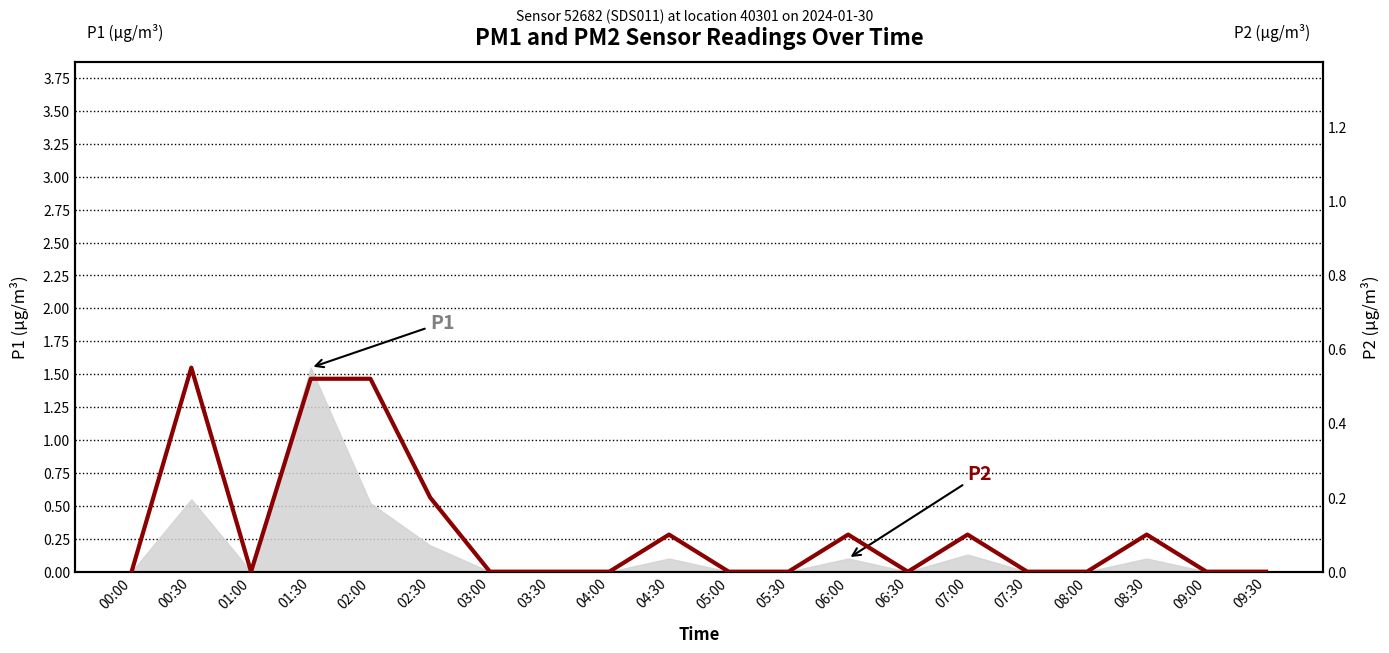

What is the difference between the second highest and minimum values?

0.5